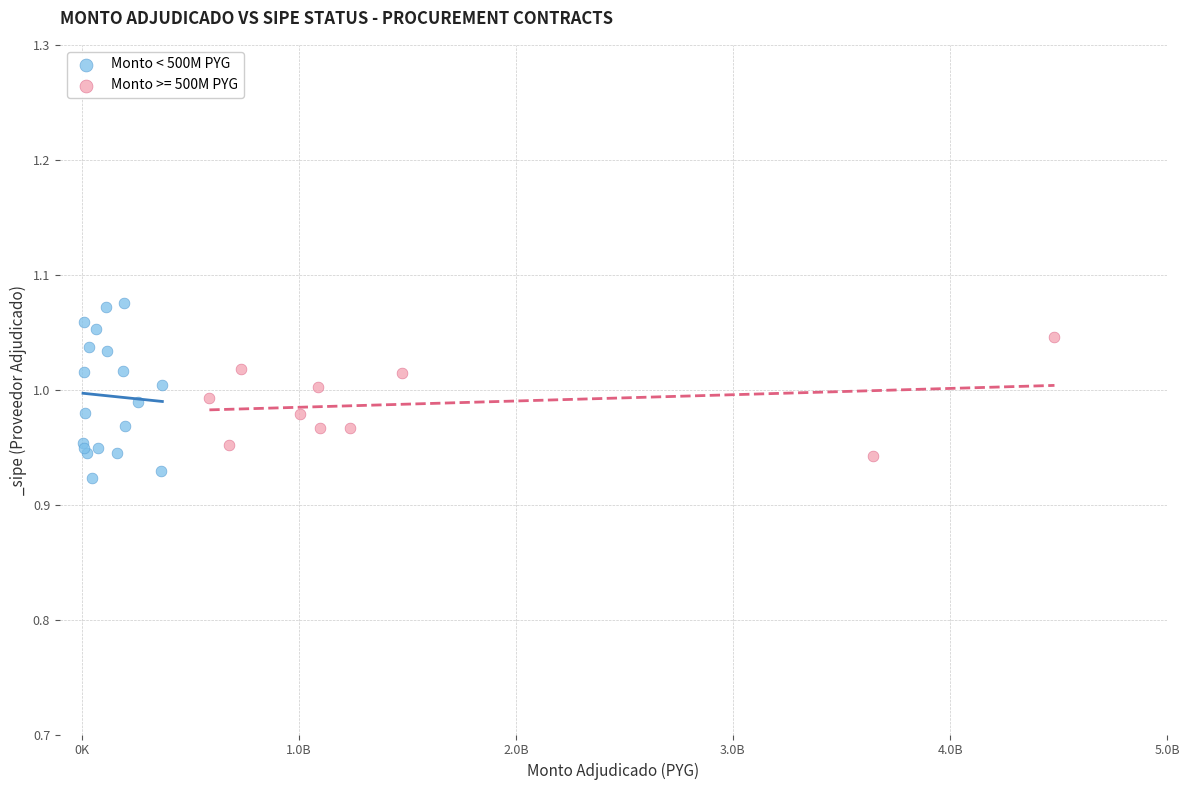

Which series has the largest Y range (max minus min)?

Monto < 500M PYG